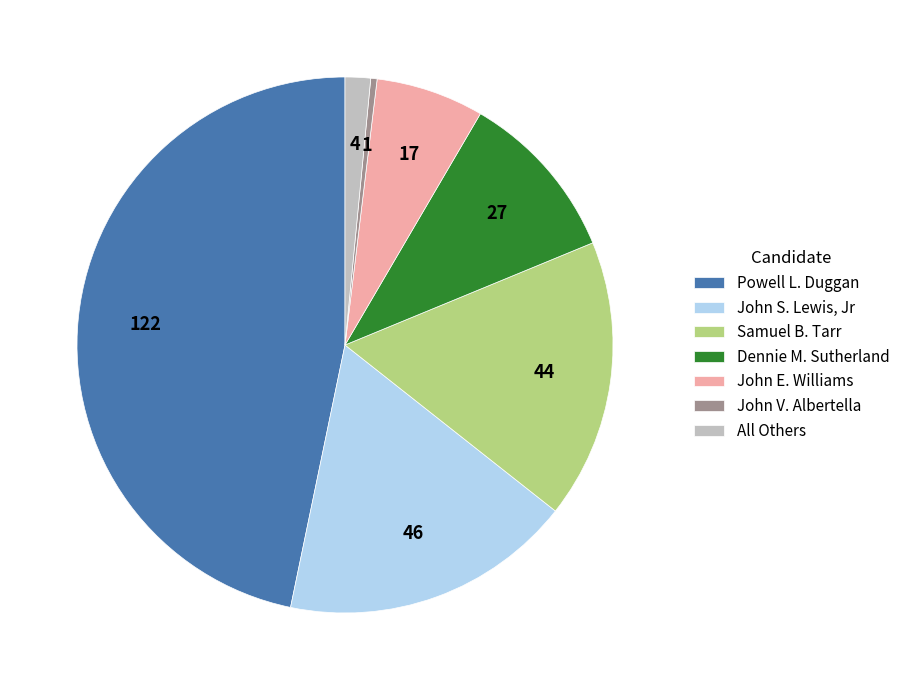

Do John S. Lewis, Jr and All Others together represent more than half of the pie?

No